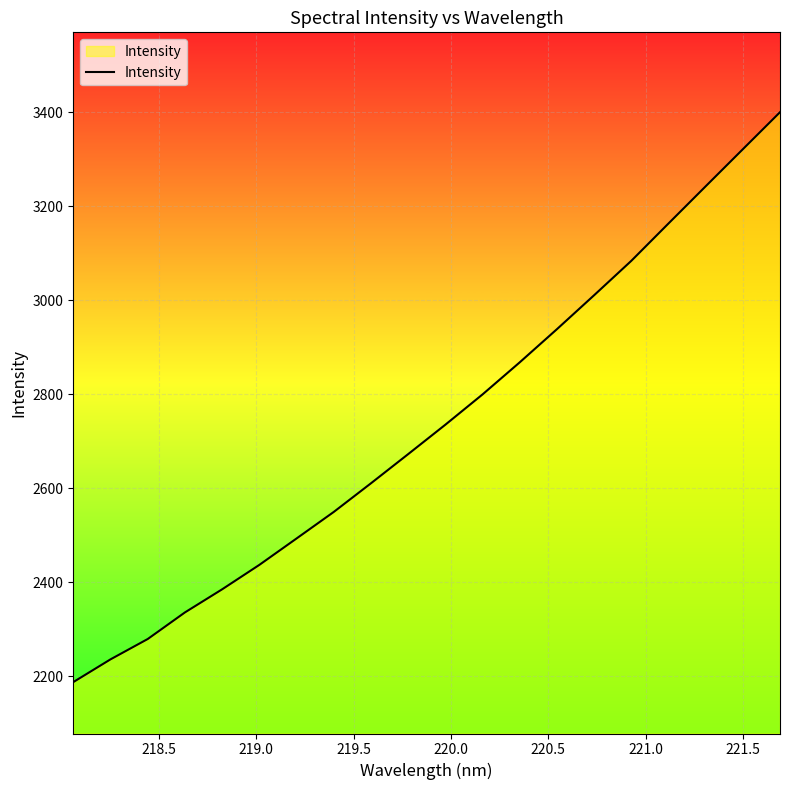

What is the smallest value displayed?

2187.2